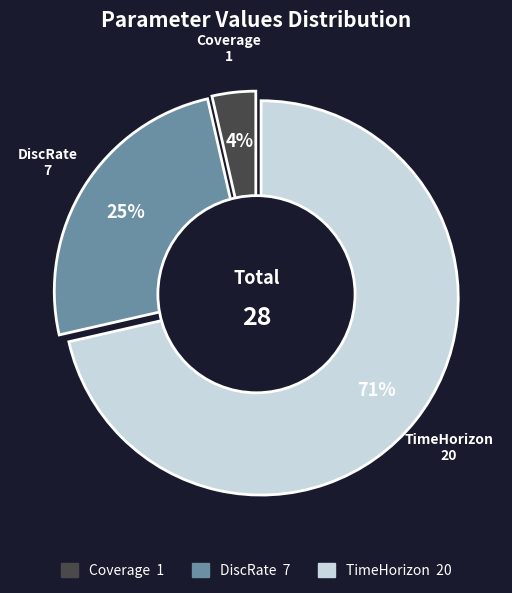

True or false: DiscRate accounts for 25% of the total.

True